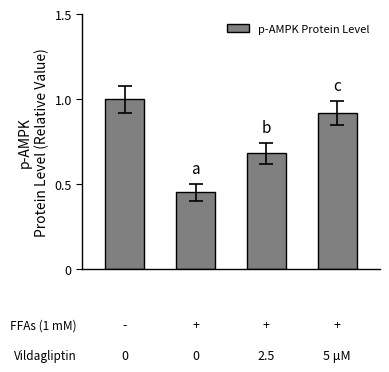

What is the average value?

0.8